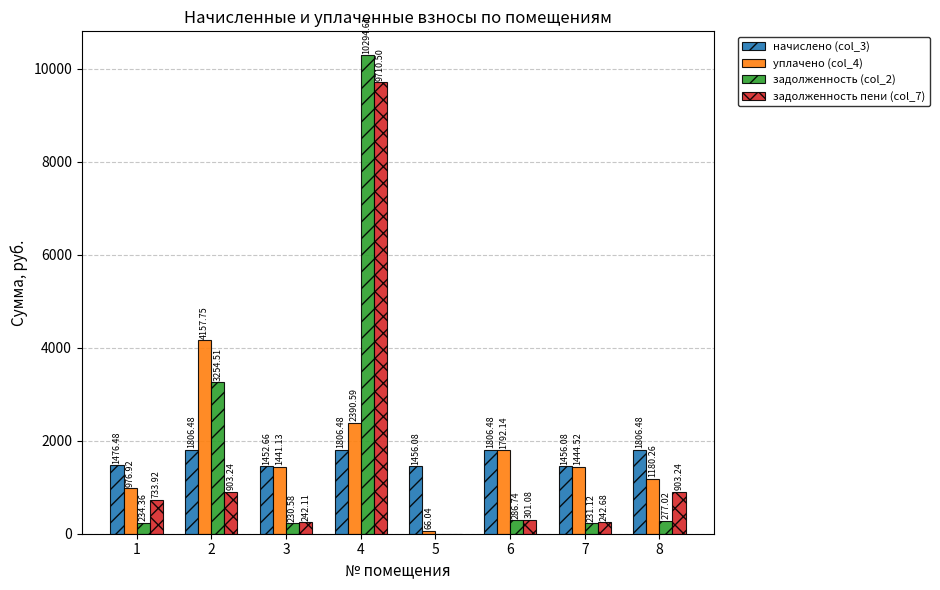

How many categories are shown in the chart?

8